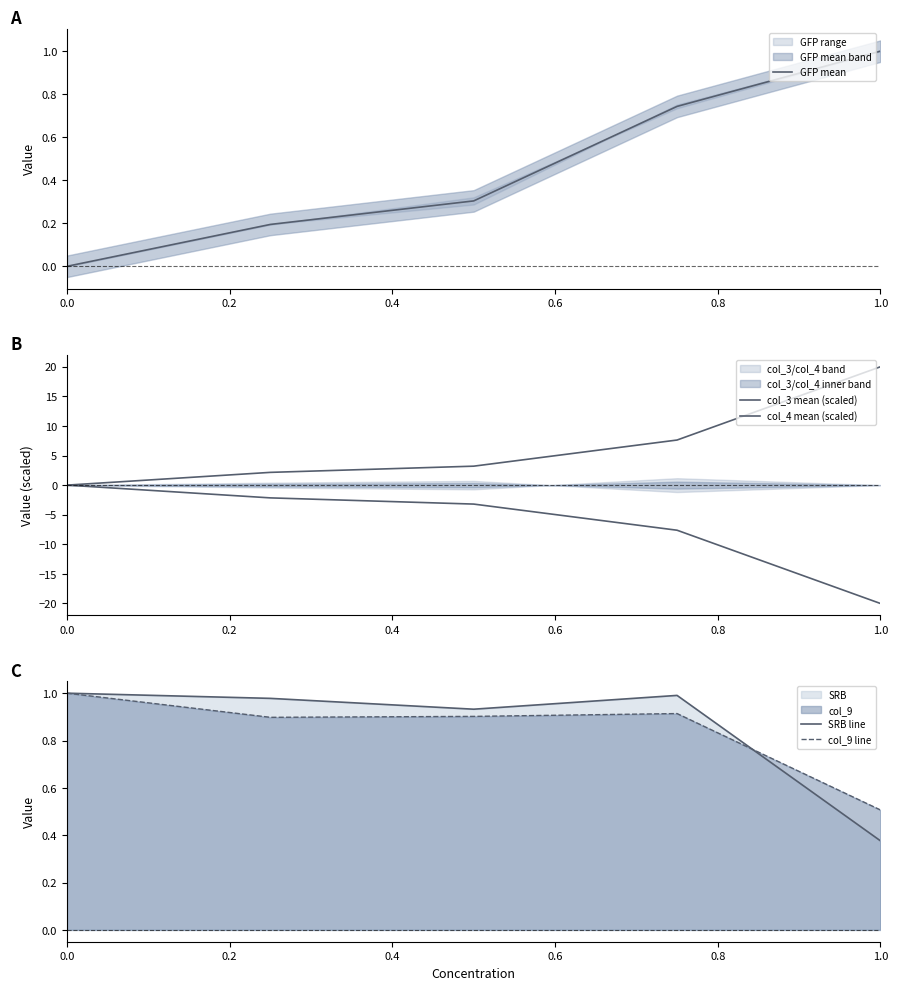

How many intersections are there between col_9 line and col_3 mean (scaled)?

1